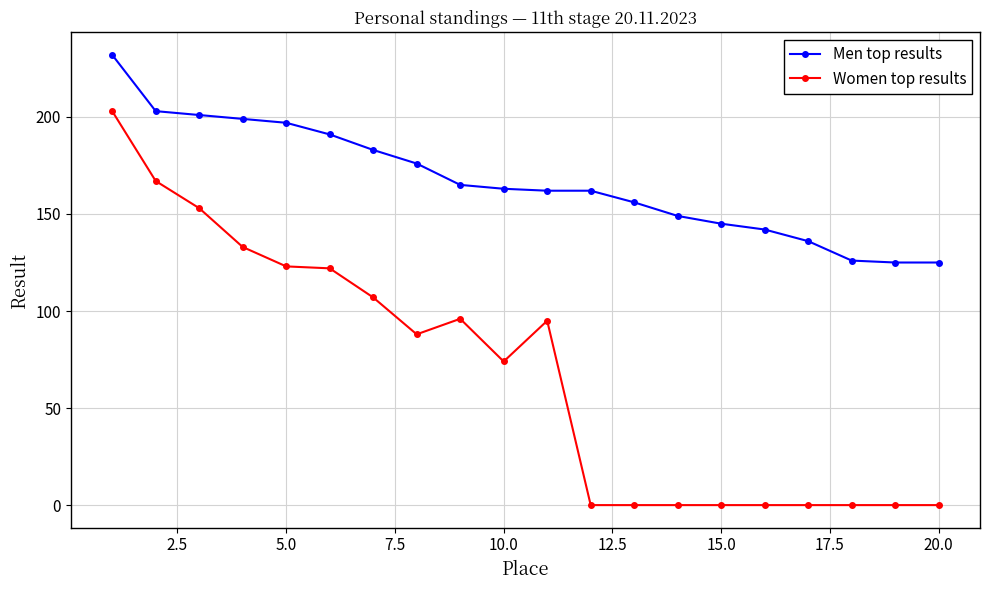

Which series has the largest total across all categories?

Men top results